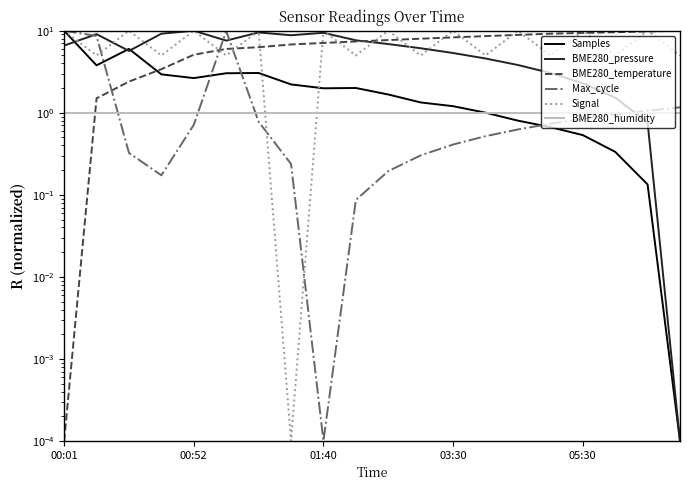

How many lines are shown in the chart?

6